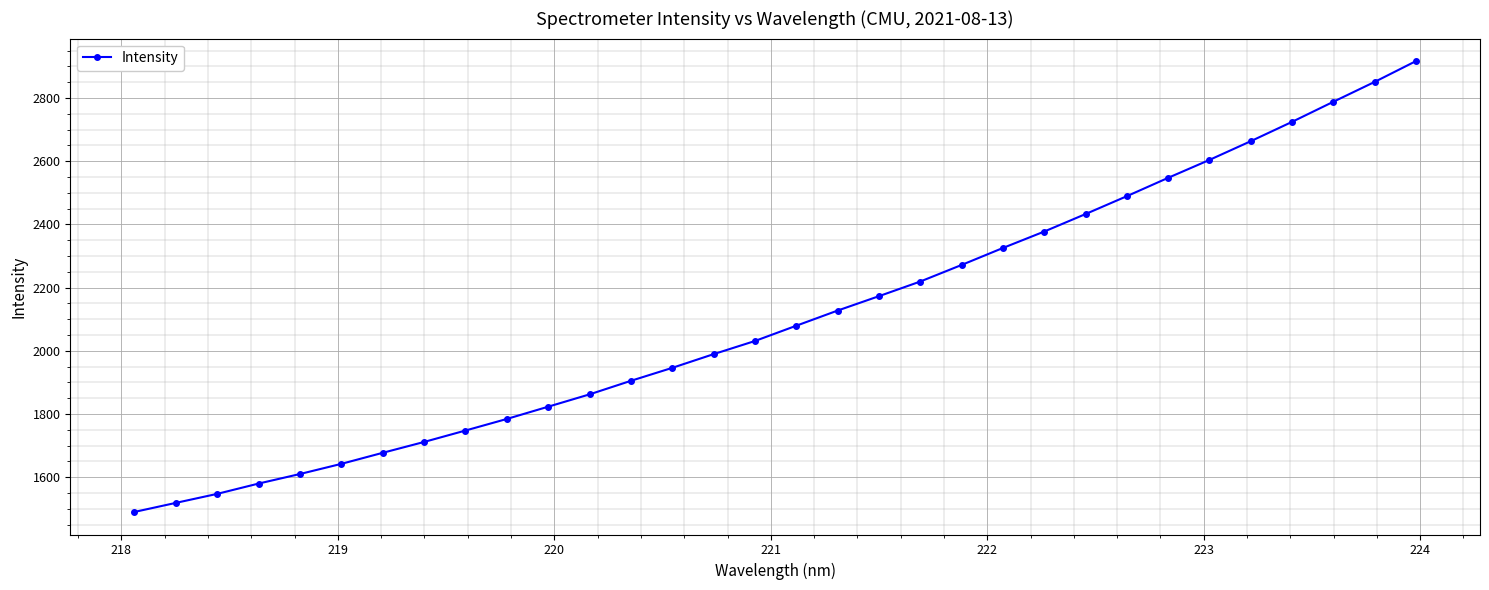

What is the maximum value shown in the chart?

2916.8